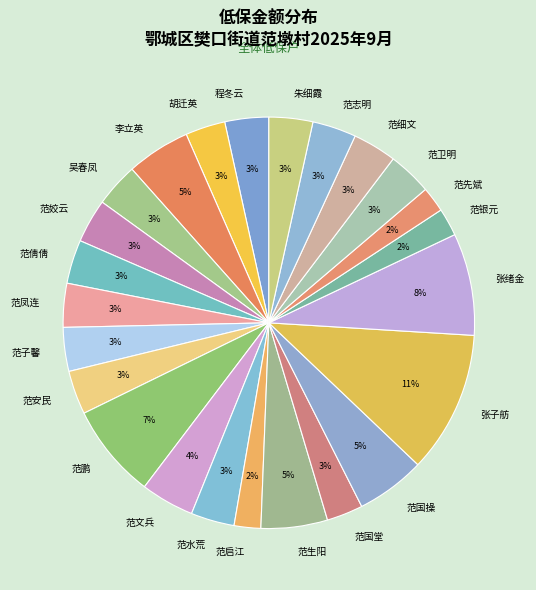

To the nearest percent, what percentage of the pie is 范先斌?

2%